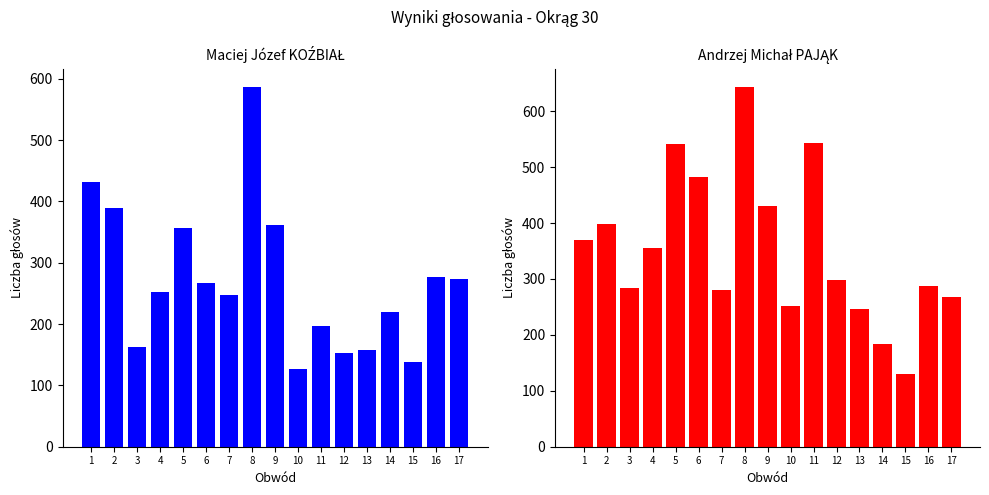

Read the Maciej Józef KOŹBIAŁ value at 14, to the nearest 10.

220